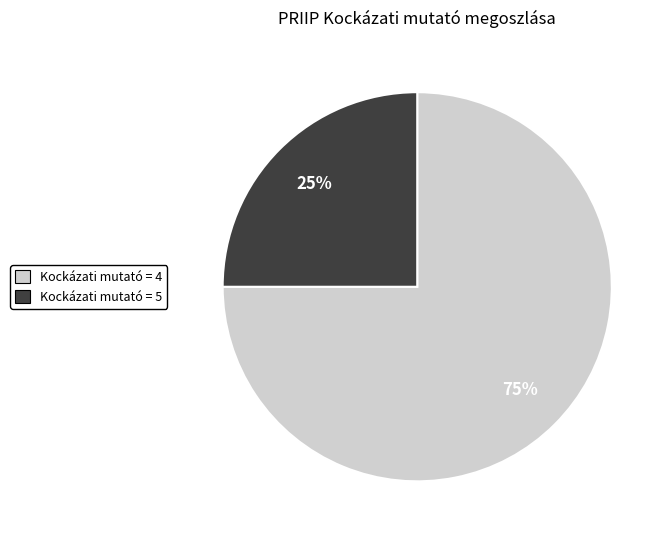

How many segments does this pie chart have?

2